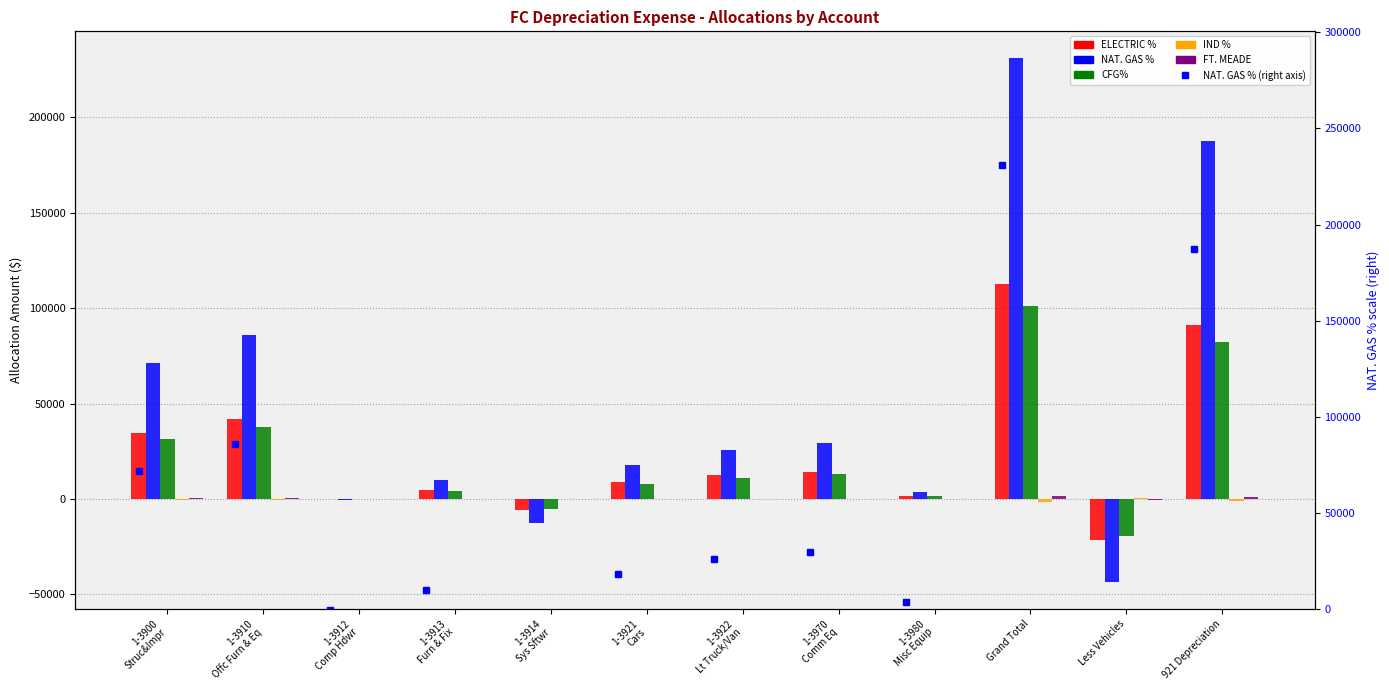

What is the difference between the second highest and second lowest values in the NAT. GAS % series?

199804.5